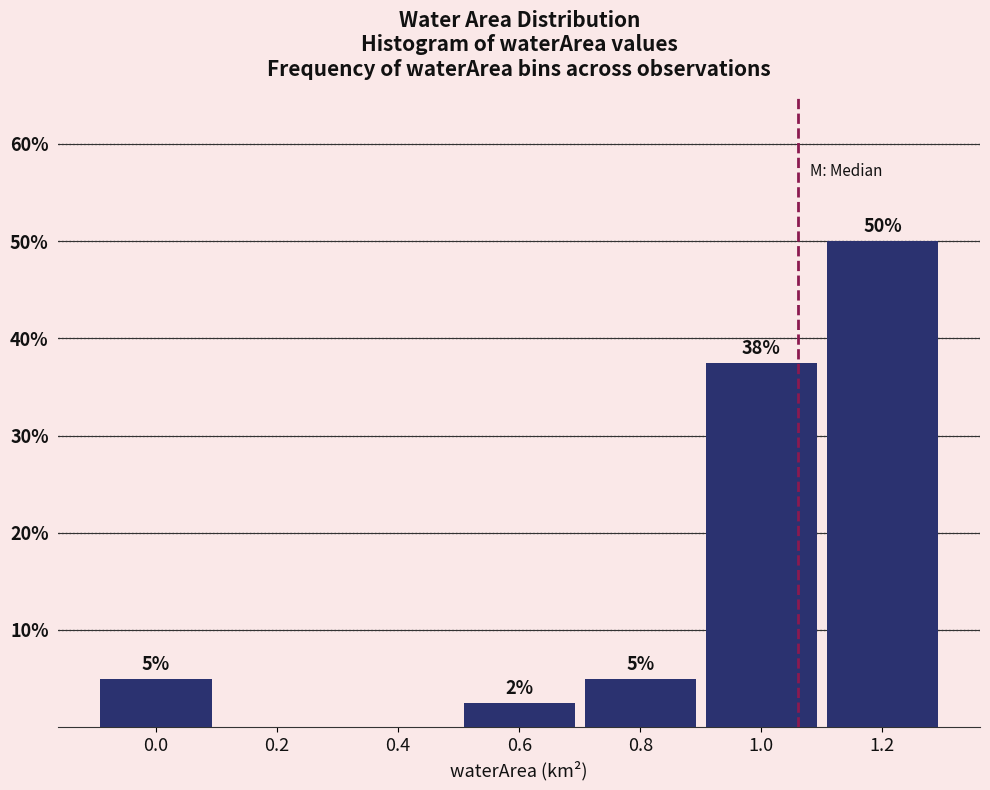

Read the value at 1.0.

37.5